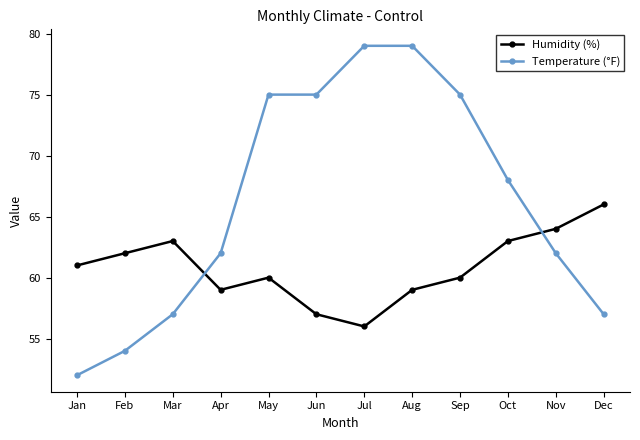

List the series in order of their overall mean, highest first.

Temperature (°F), Humidity (%)